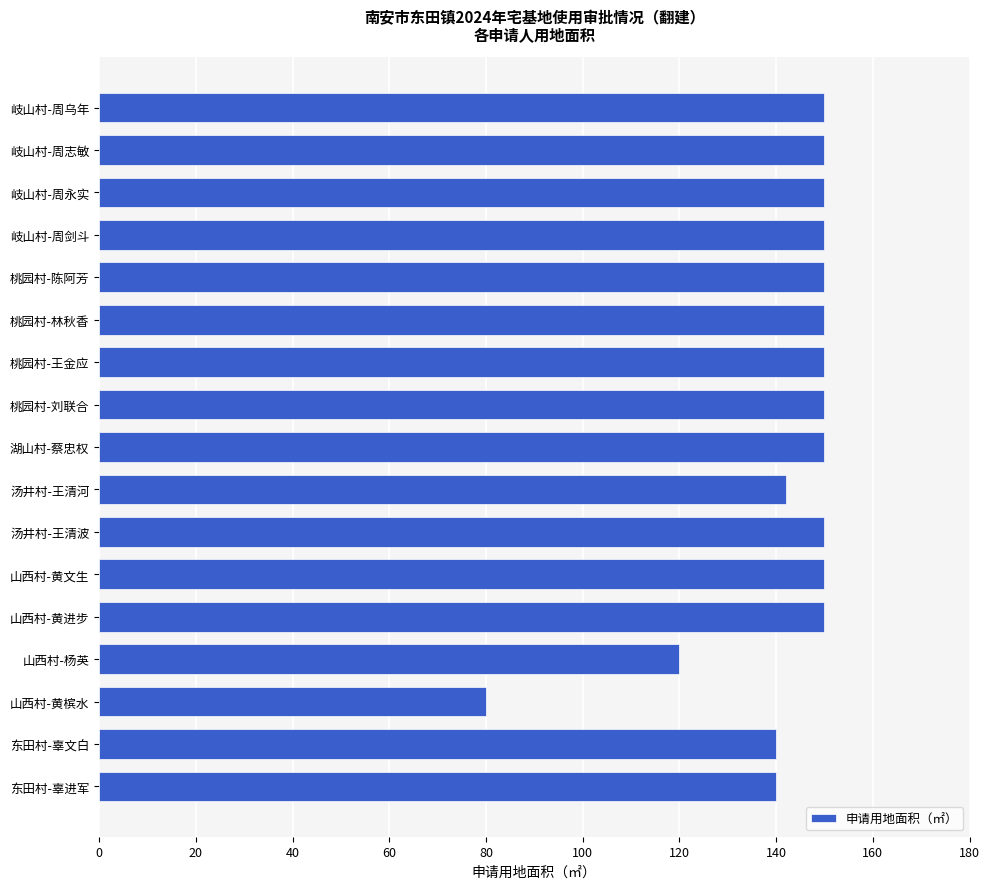

What is the change in value from 岐山村-周剑斗 to 山西村-黄槟水?

-70